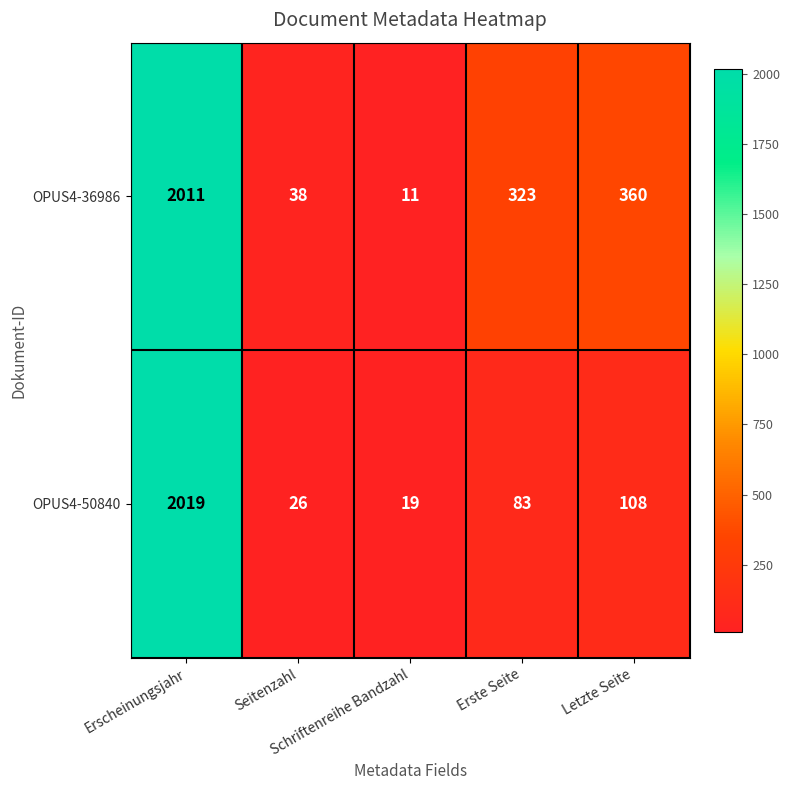

How many categories are shown in the chart?

5